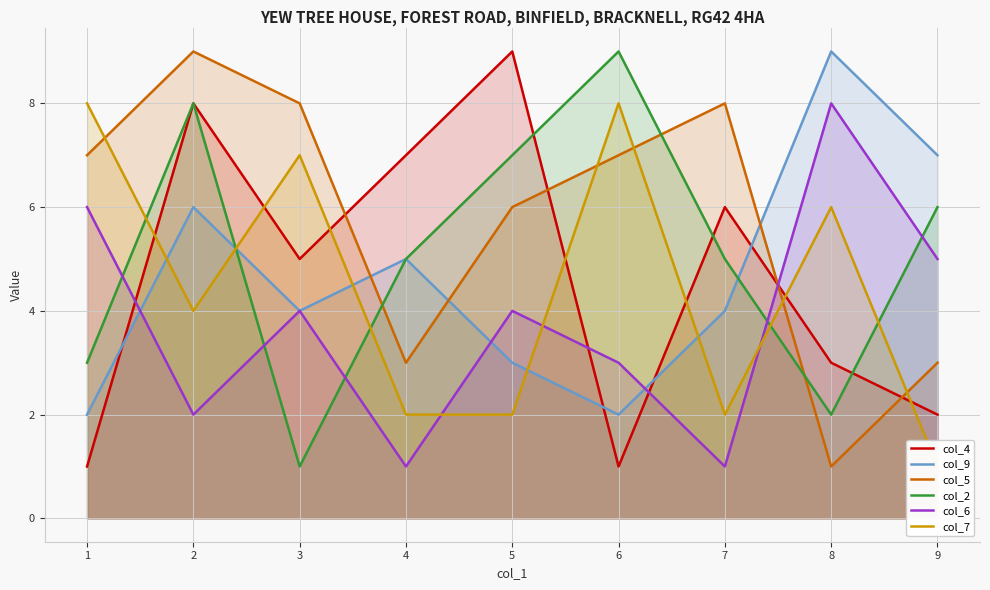

Read the col_9 value at 6.

2